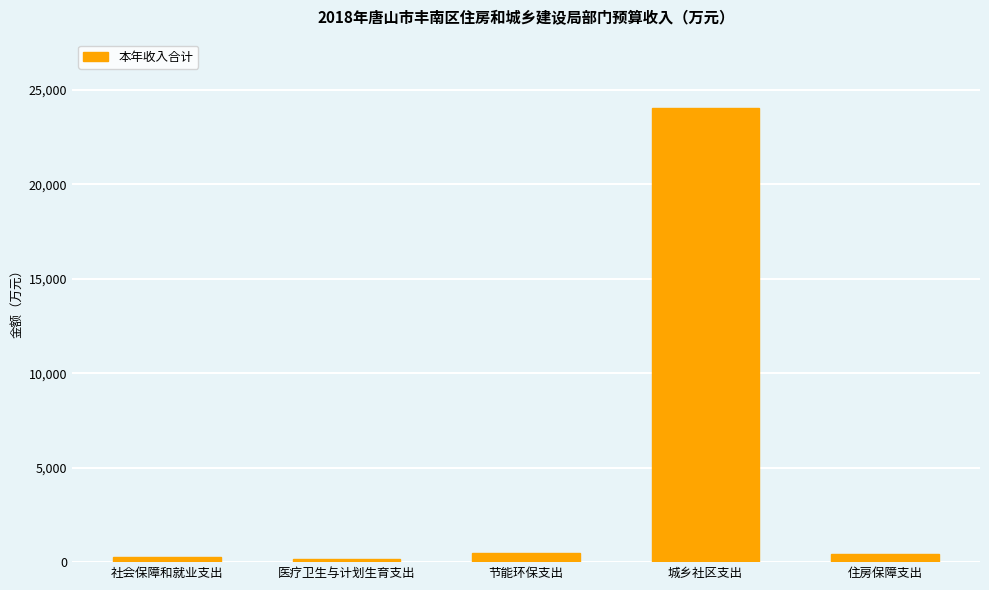

What is the average value?

5075.9